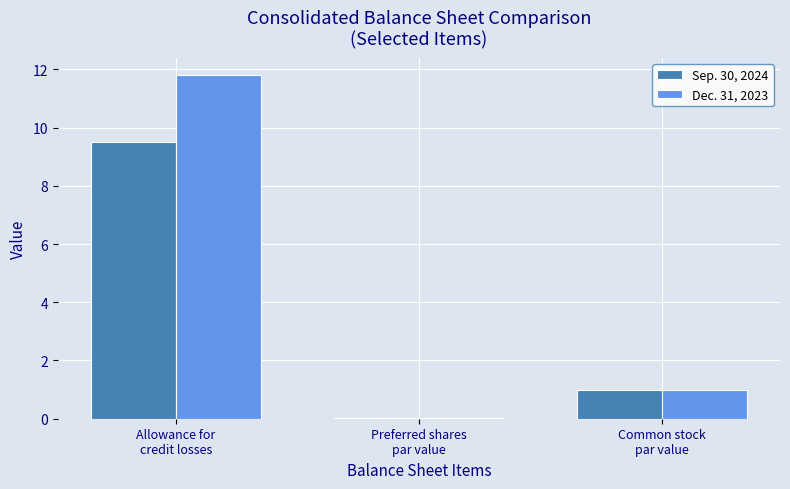

Which series has the largest total across all categories?

Dec. 31, 2023